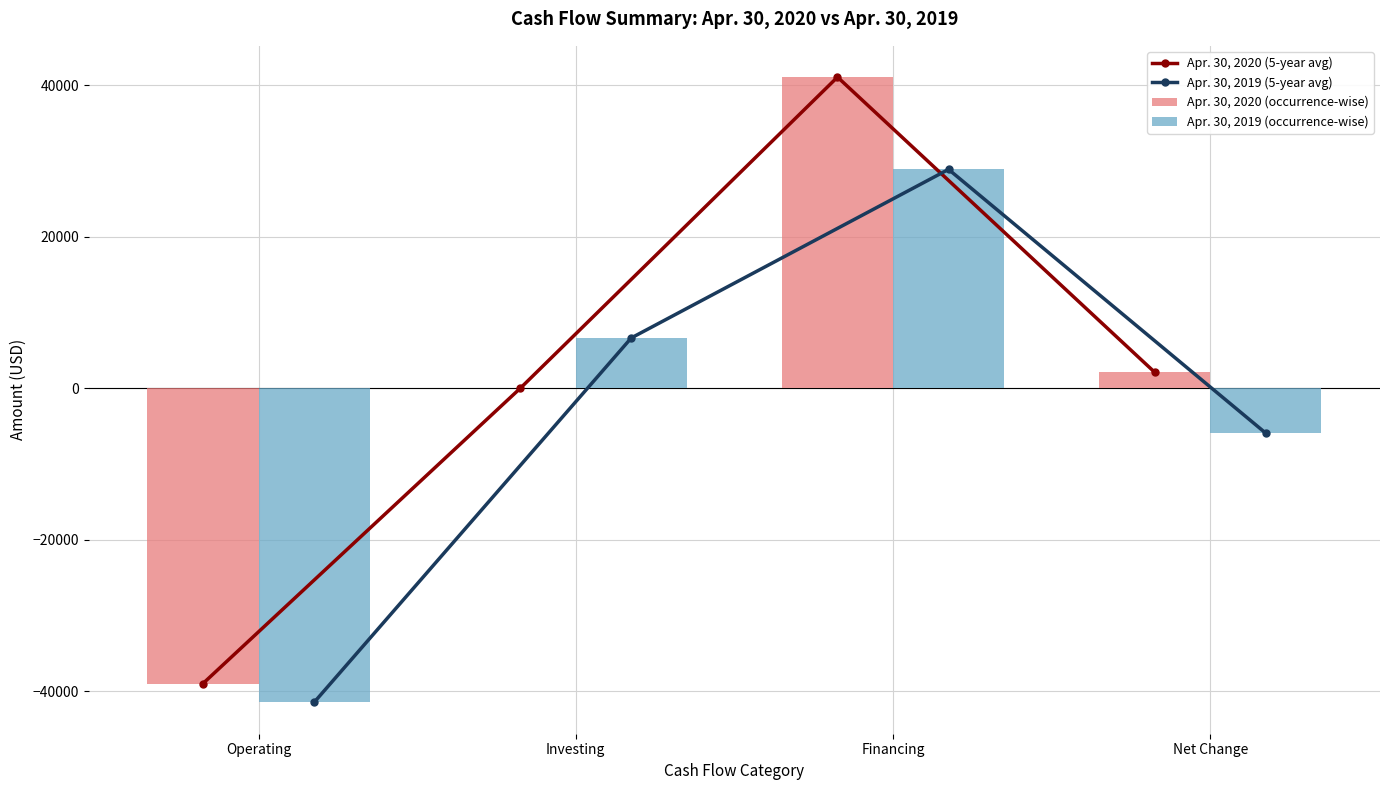

What is the average value of the Apr. 30, 2020 (5-year avg) series?

1054